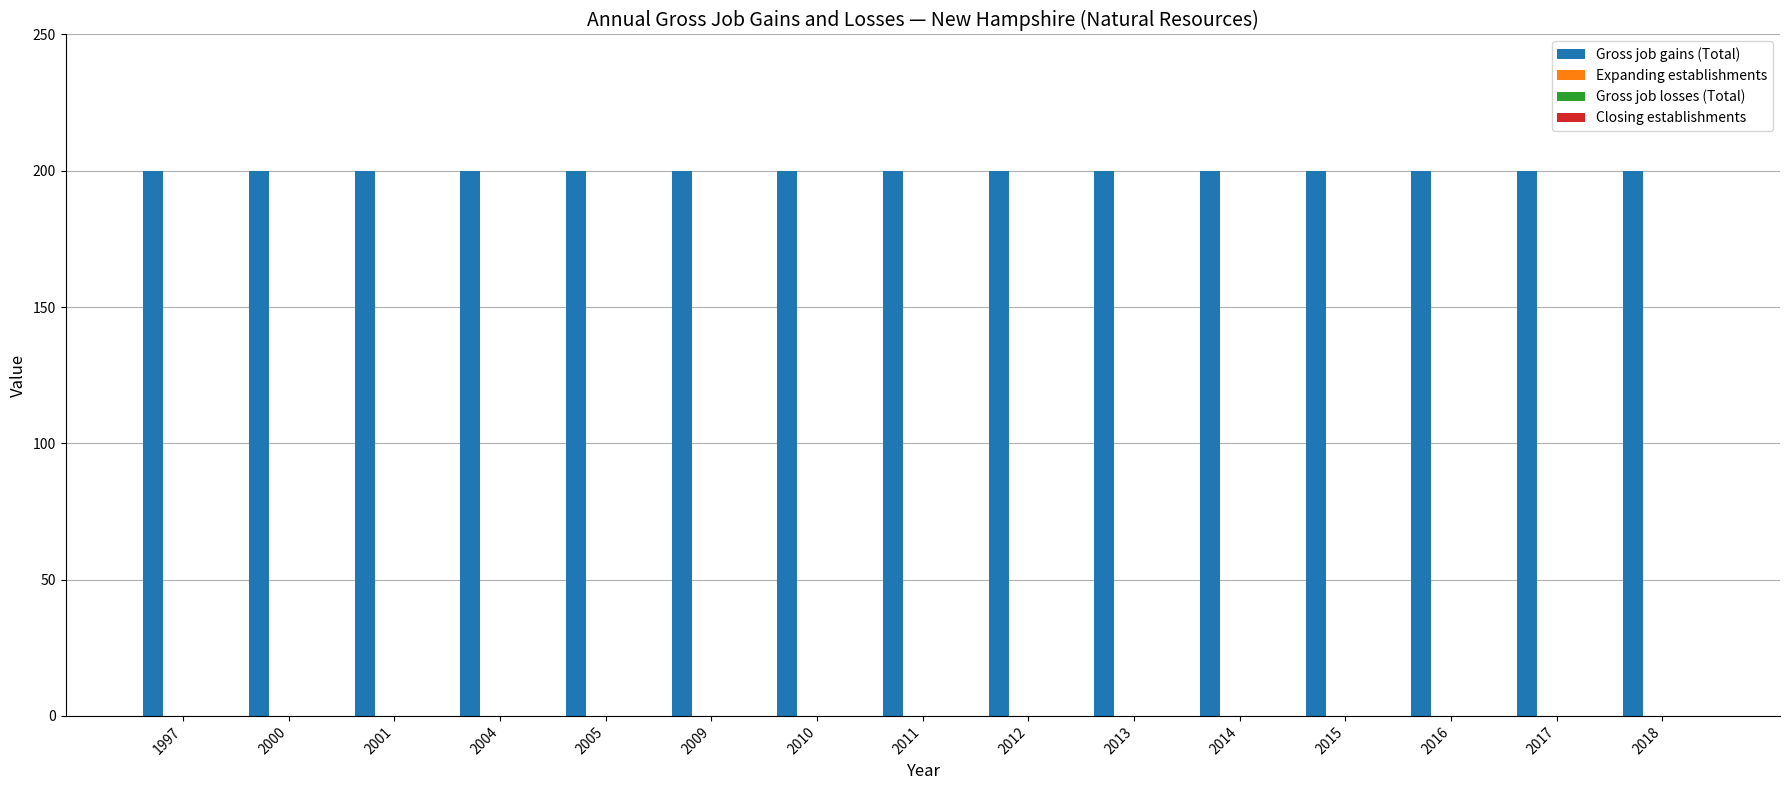

Which label corresponds to the largest value in the chart?

1997